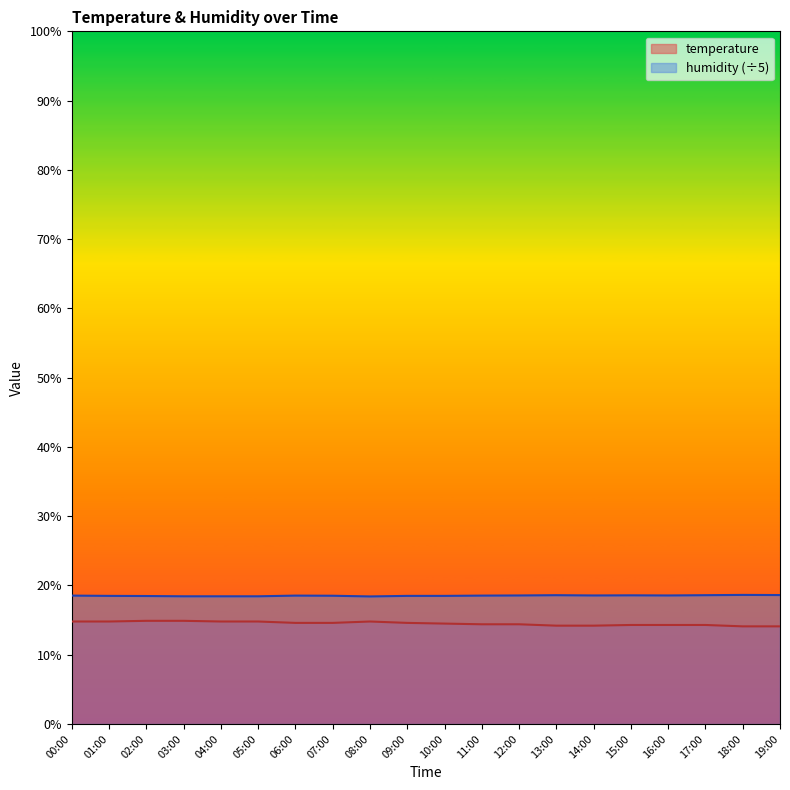

The humidity series shows 18.4 at 08:00. True or false?

True